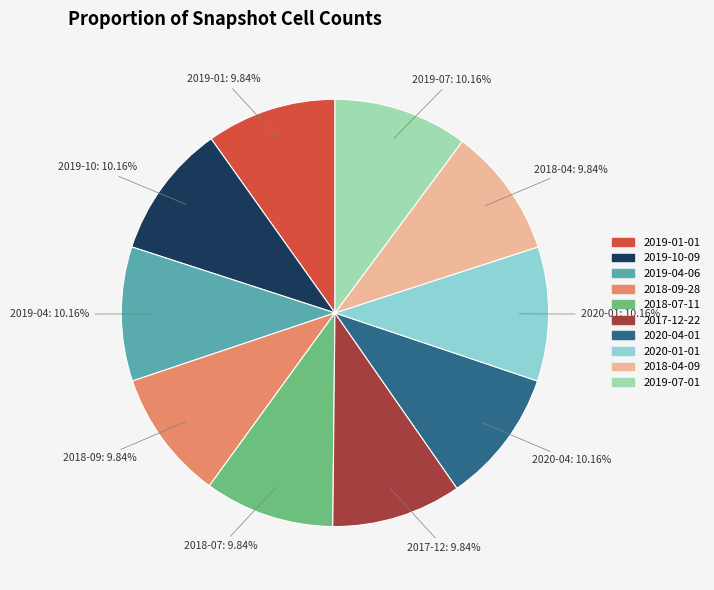

Do 2020-04-01 and 2018-07-11 together represent more than half of the pie?

No